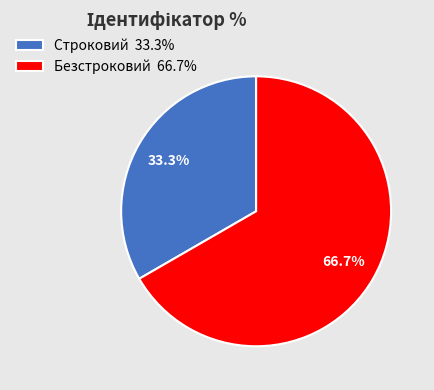

How many slices are in this pie chart?

2